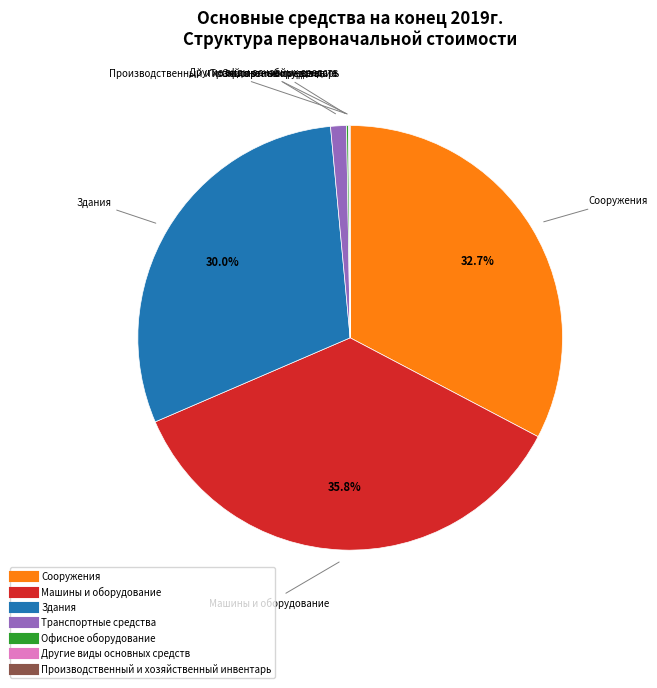

How much of the chart is everything except Сооружения?

67.3%